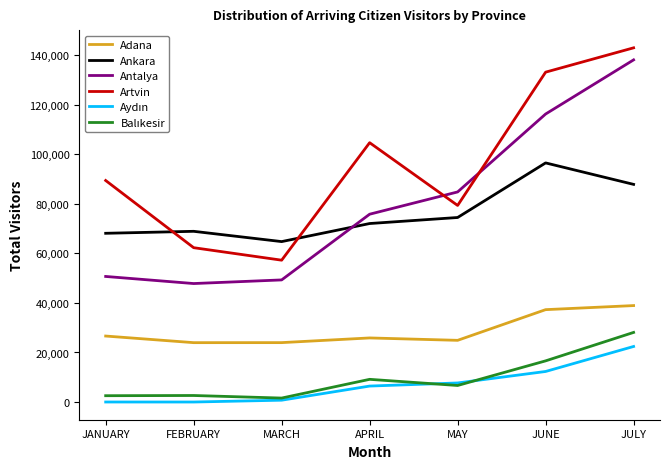

What is the spread (max minus min) of values at JULY?

120490